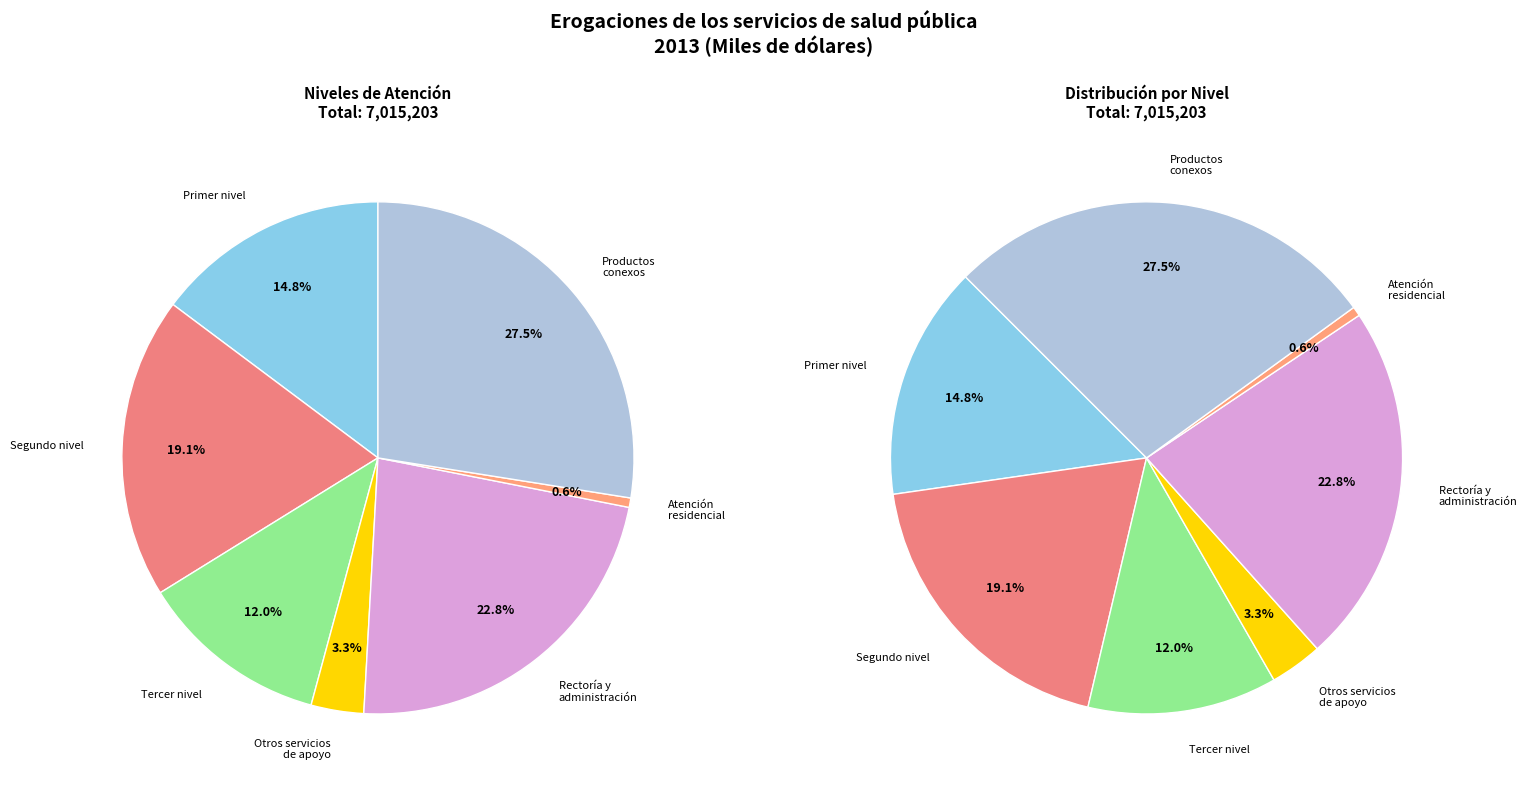

To the nearest percent, what percentage of the pie is Establecimientos de atención residencial?

1%